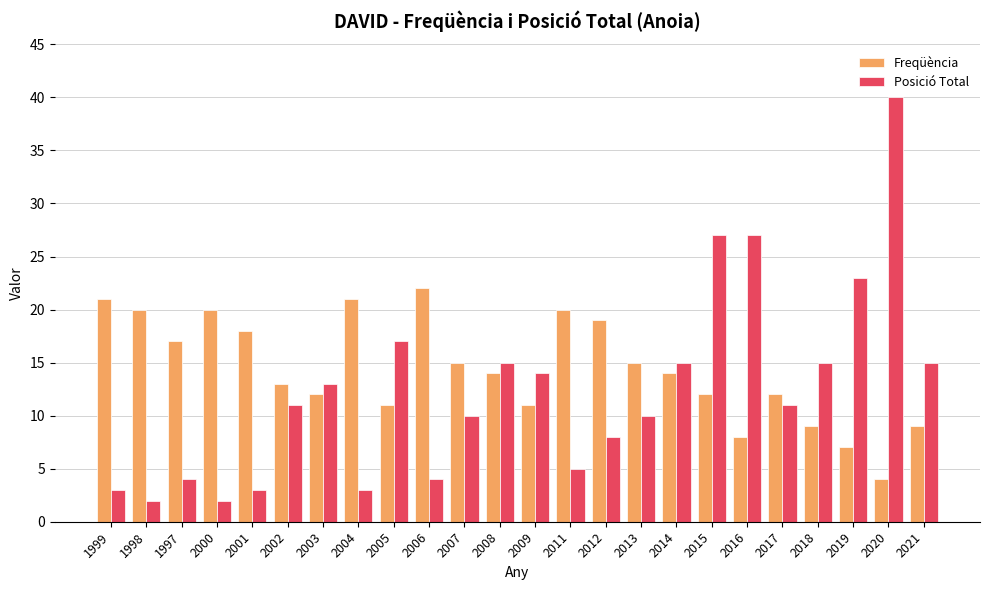

What is the maximum value for Posició Total?

40